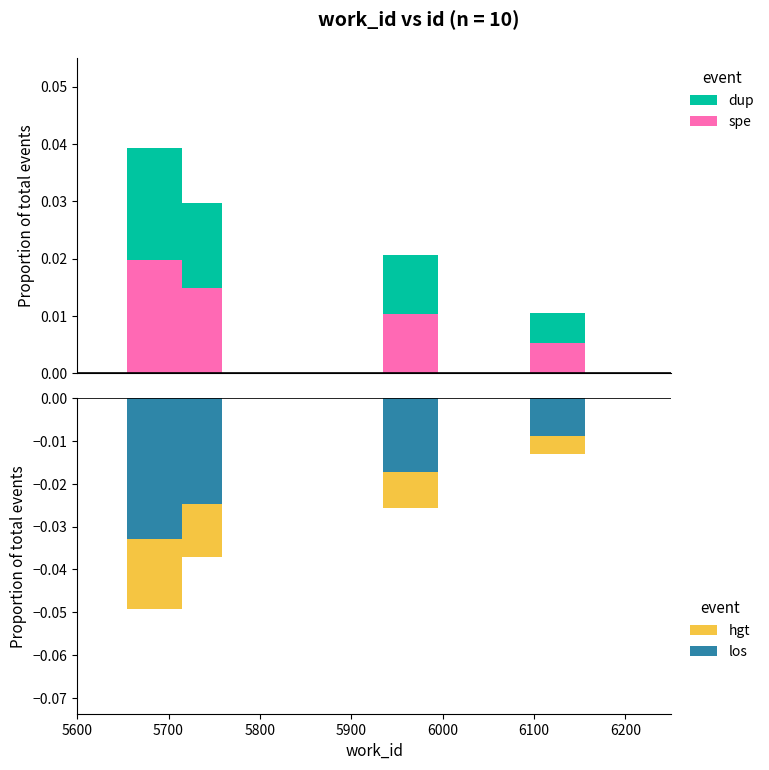

How many categories are shown in the chart?

4